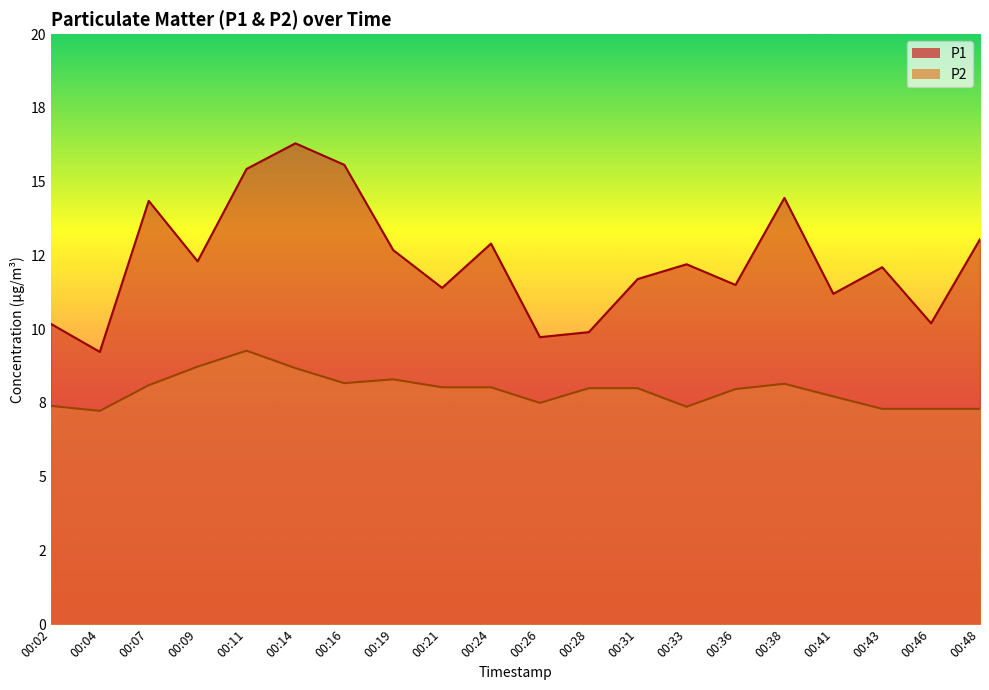

Rank the series by their average value, from lowest to highest.

P2, P1